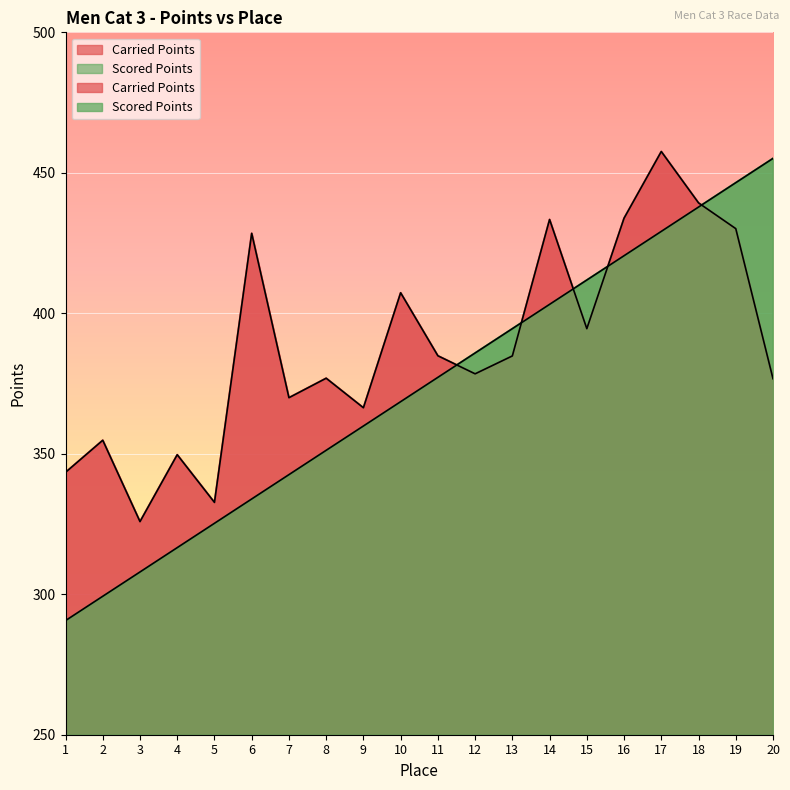

How many intersections are there between Scored Points and Carried Points?

5